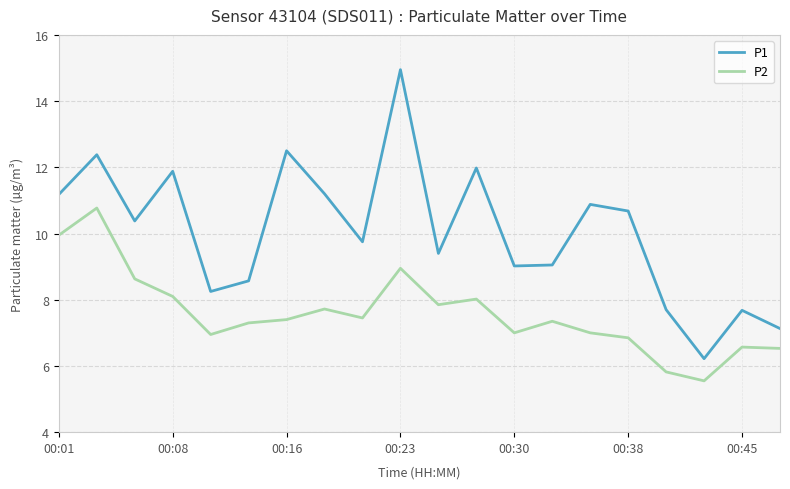

What are all the series names shown in the legend?

P1, P2